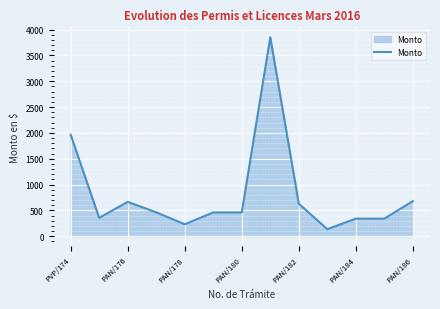

What is the minimum value shown in the chart?

136